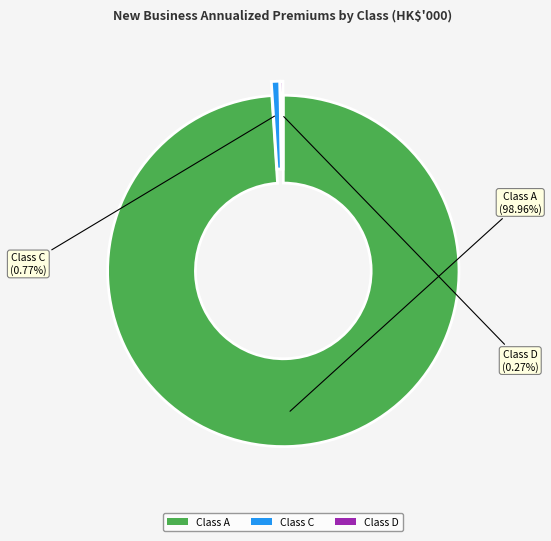

Between Class C and Class A, which is larger?

Class A